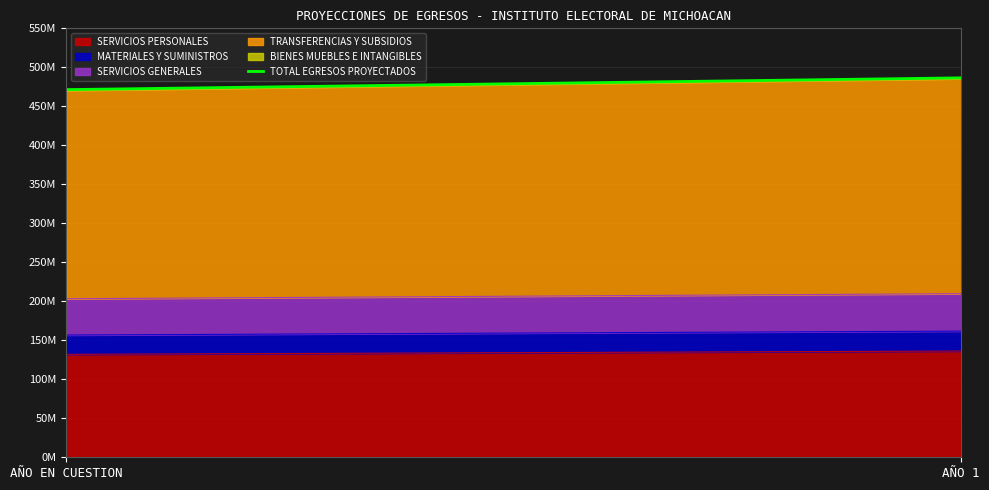

Reading left to right, transcribe all the data shown in this chart.

SERVICIOS PERSONALES: 132004661.1	136228810.2
MATERIALES Y SUMINISTROS: 24735371.9	25526903.8
SERVICIOS GENERALES: 46516599.5	48005130.7
TRANSFERENCIAS Y SUBSIDIOS: 267040478.0	275585773.3
BIENES MUEBLES E INTANGIBLES: 1126913.5	1162974.7